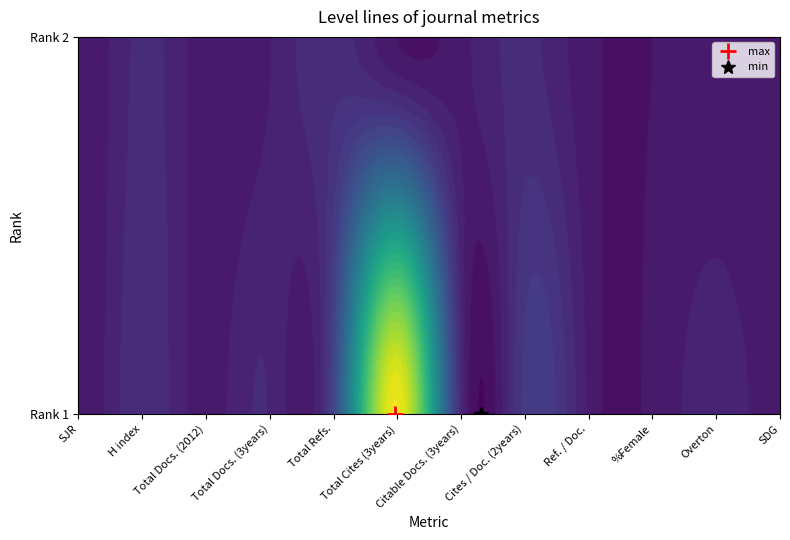

Which series has the largest total across all categories?

Rank 1